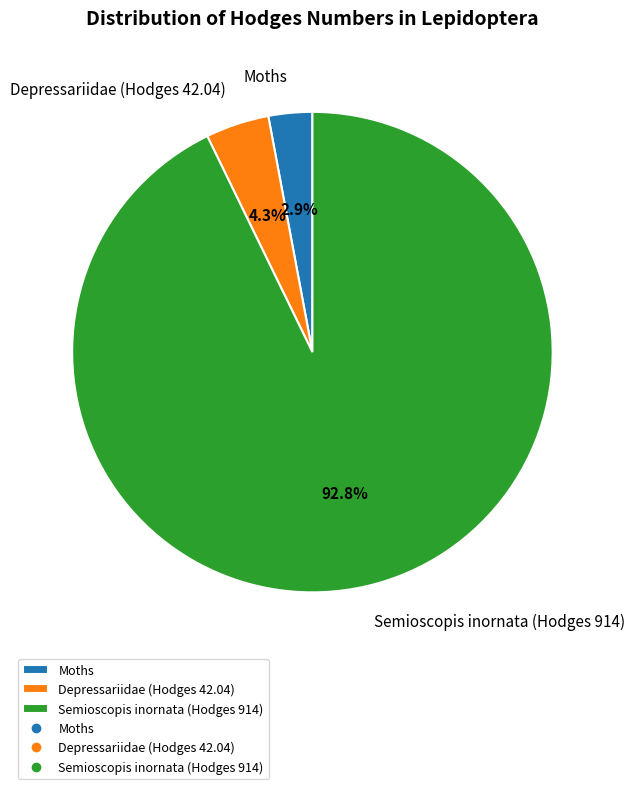

To the nearest percent, what percentage of the pie is Depressariidae (Hodges 42.04)?

4%